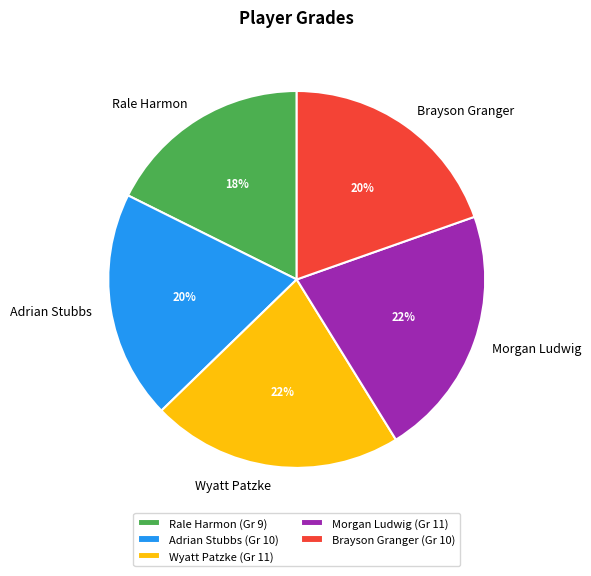

The Wyatt Patzke slice represents 32% of the pie. True or false?

False